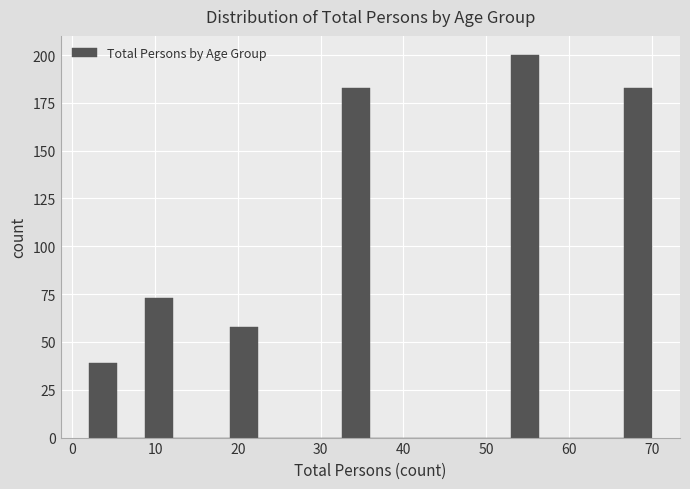

Around what value on the x-axis is the tallest bar? Give the approximate position of its centre, as read against the axis.

55